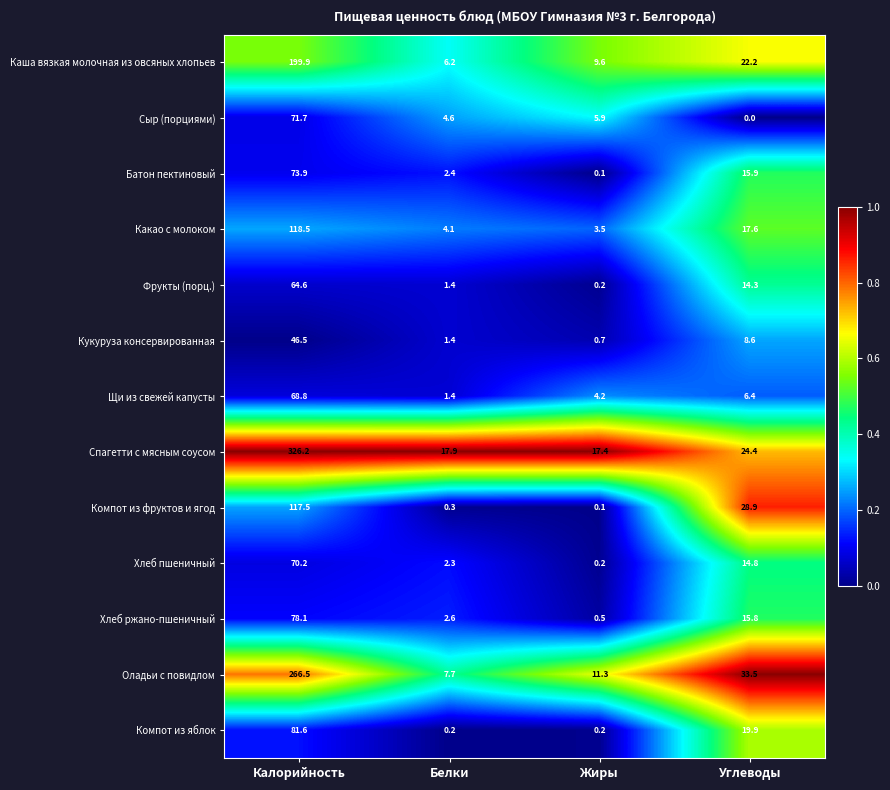

What is the total value across all series at Жиры?

53.9